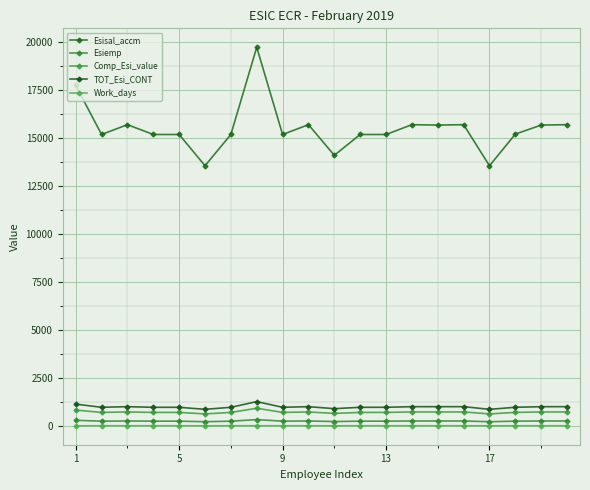

How many lines are shown in the chart?

5